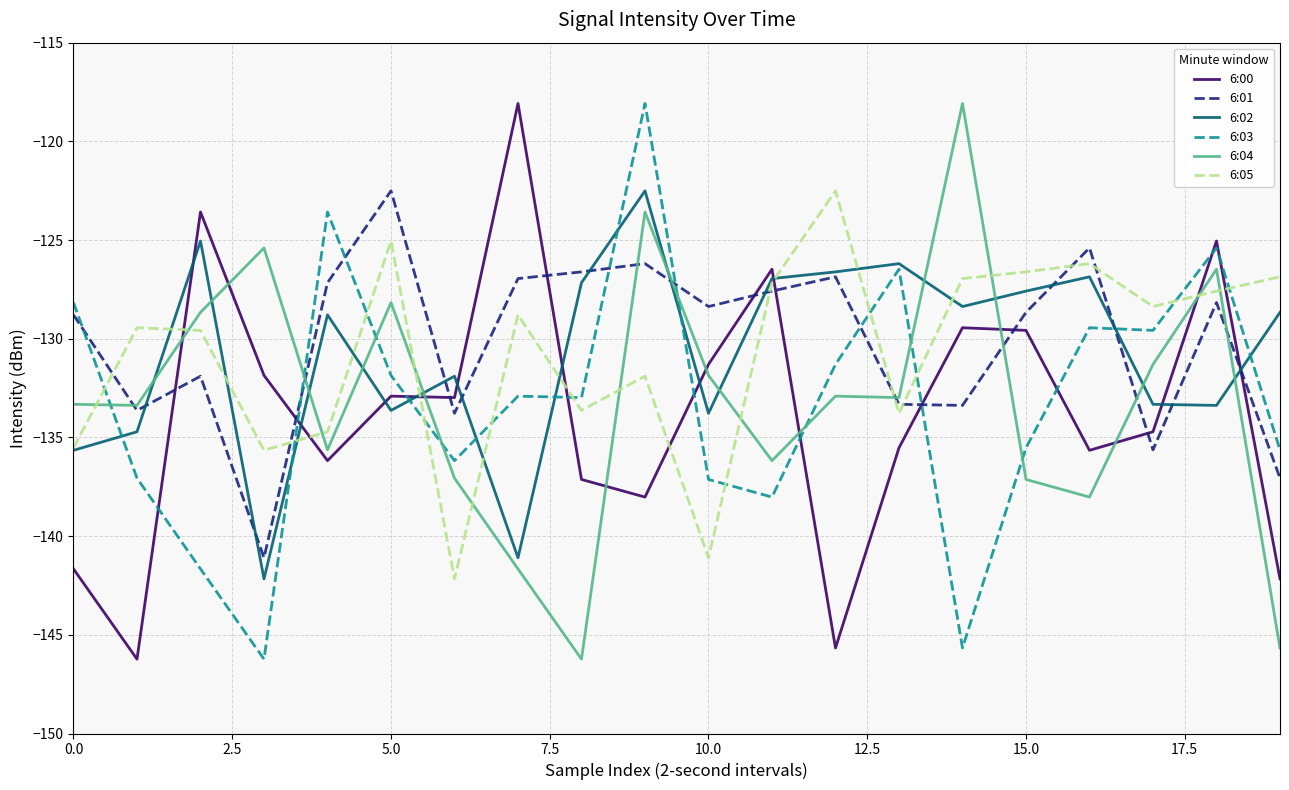

True or false: 6:04 and 6:05 intersect in this chart.

True